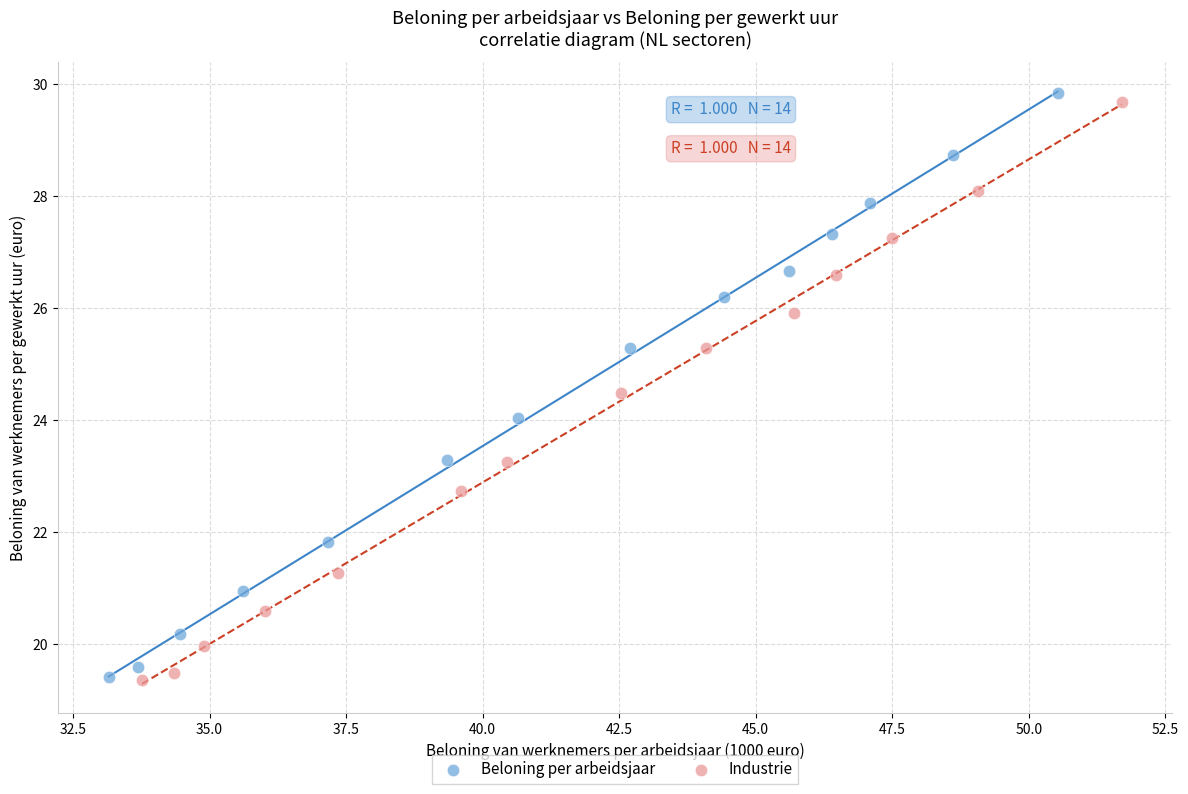

Which series has the widest spread of Y values?

Beloning per arbeidsjaar